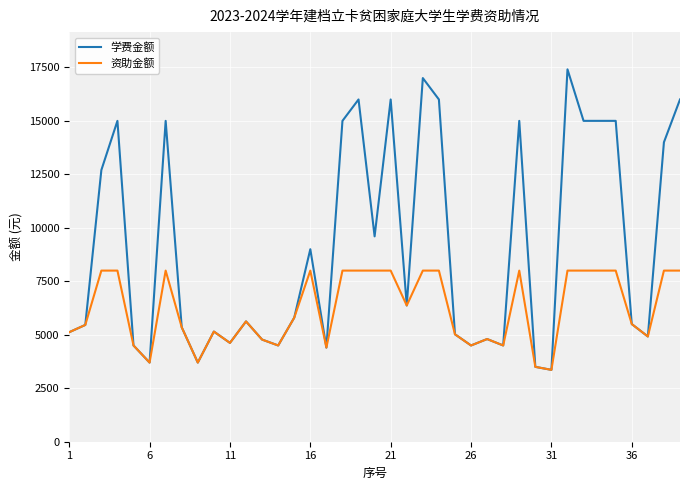

Which series has the largest total across all categories?

学费金额